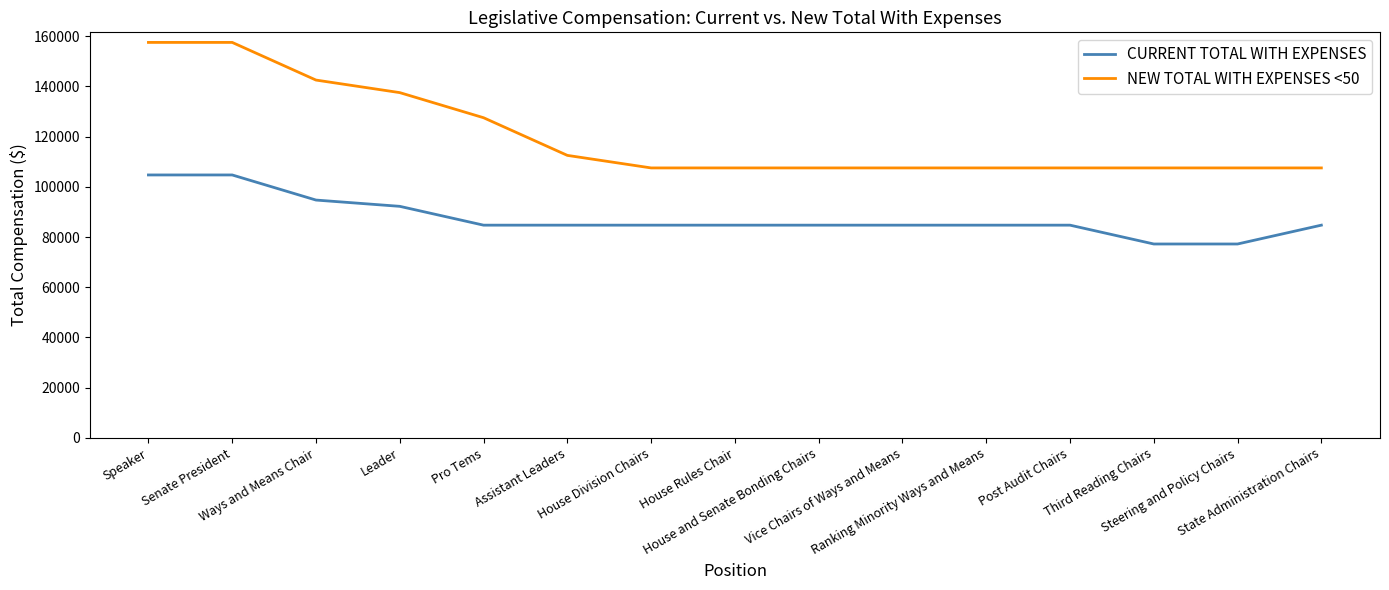

Which series has the widest spread of values?

NEW TOTAL WITH EXPENSES <50